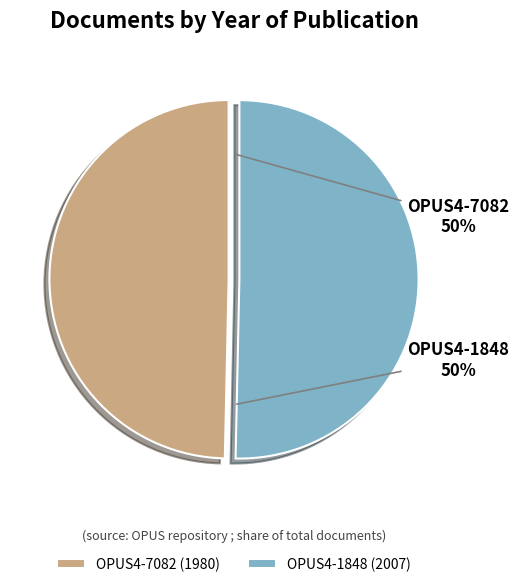

To the nearest percent, what is the average slice percentage?

50%